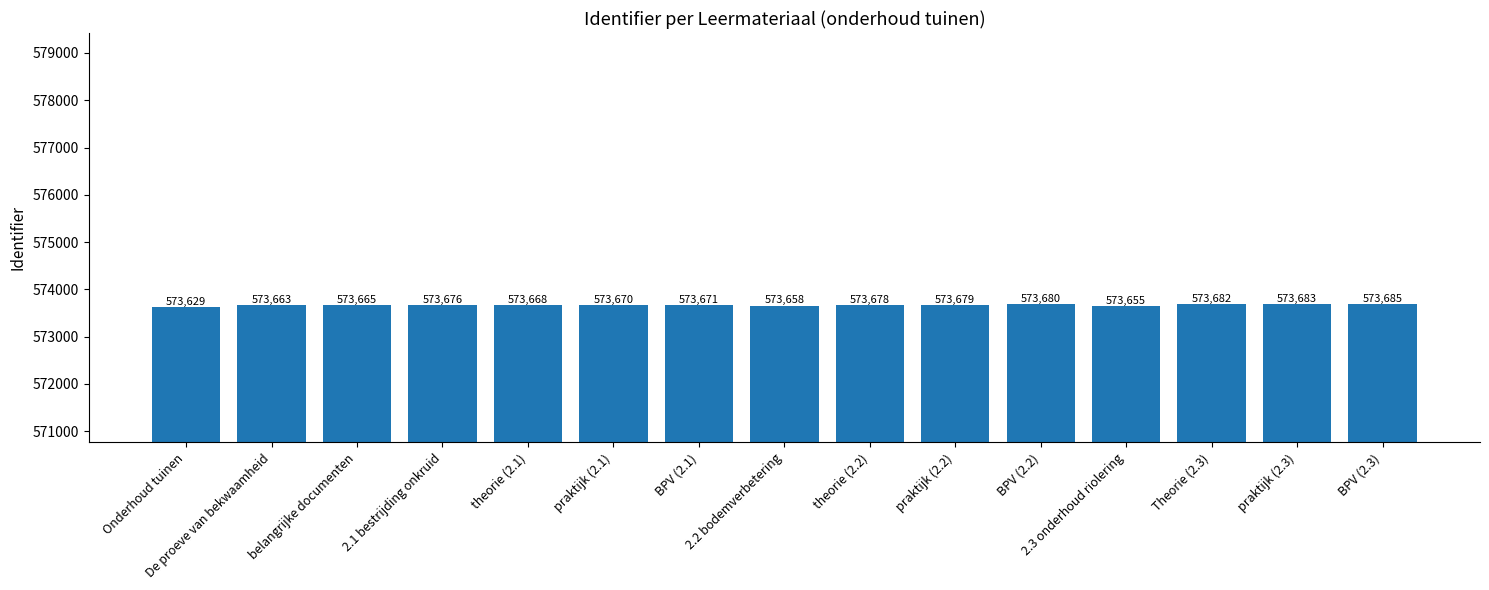

What is the greatest value displayed?

573685